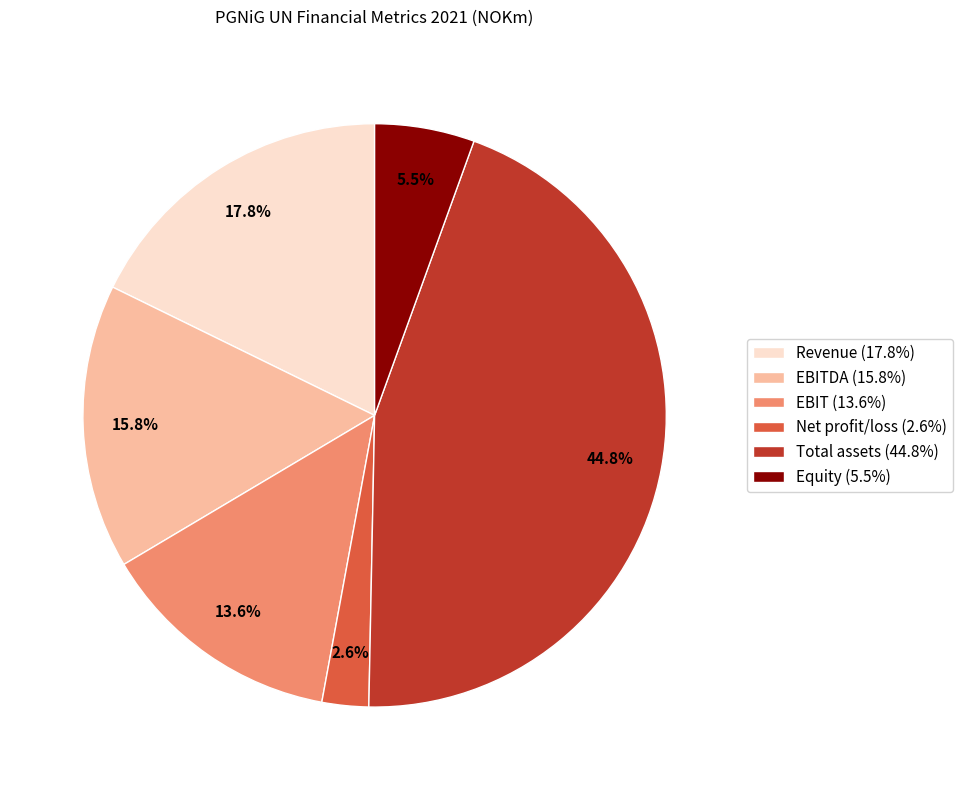

Is there any slice that represents more than half of the pie?

No